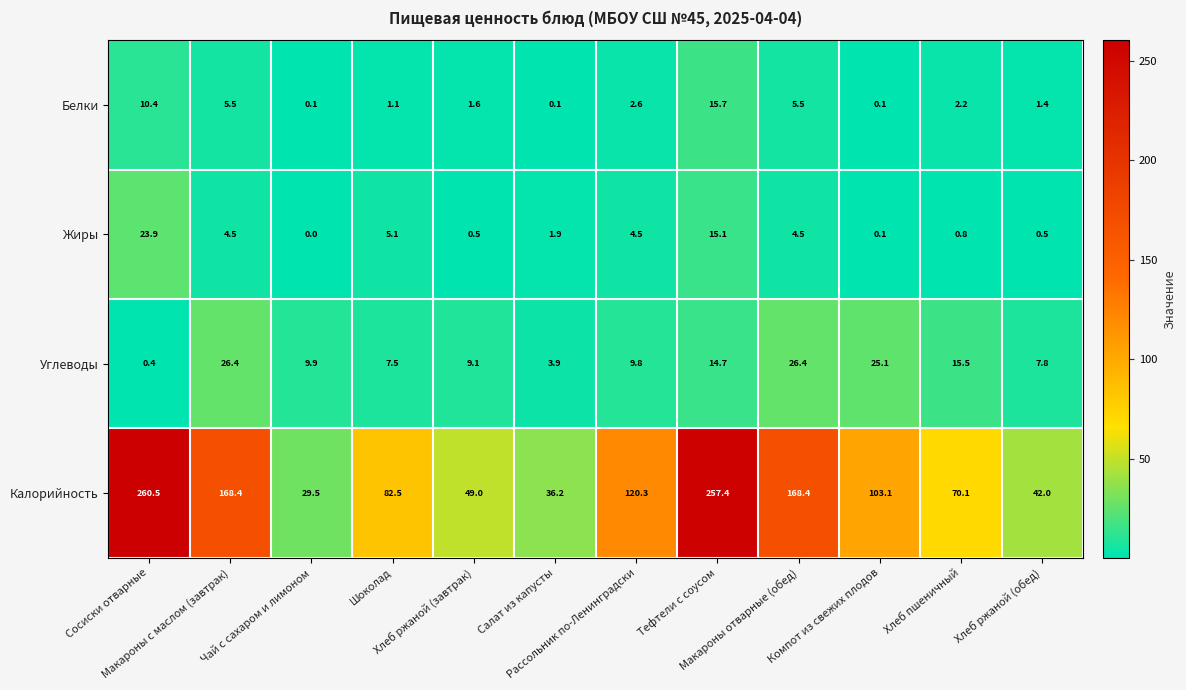

Which series has the largest range (max minus min)?

Калорийность